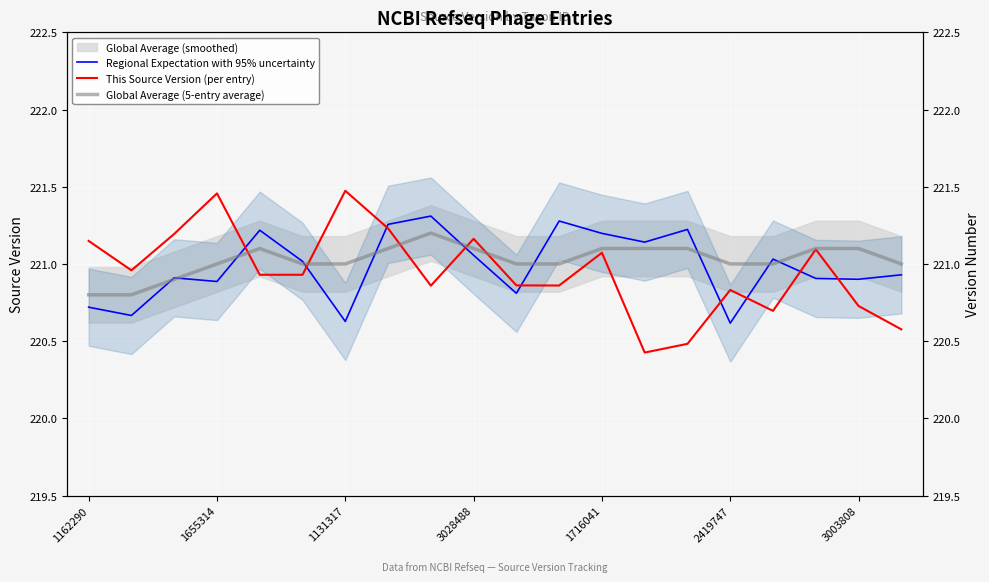

What is the difference between the Regional Expectation with 95% uncertainty values at 13 and 14?

0.1